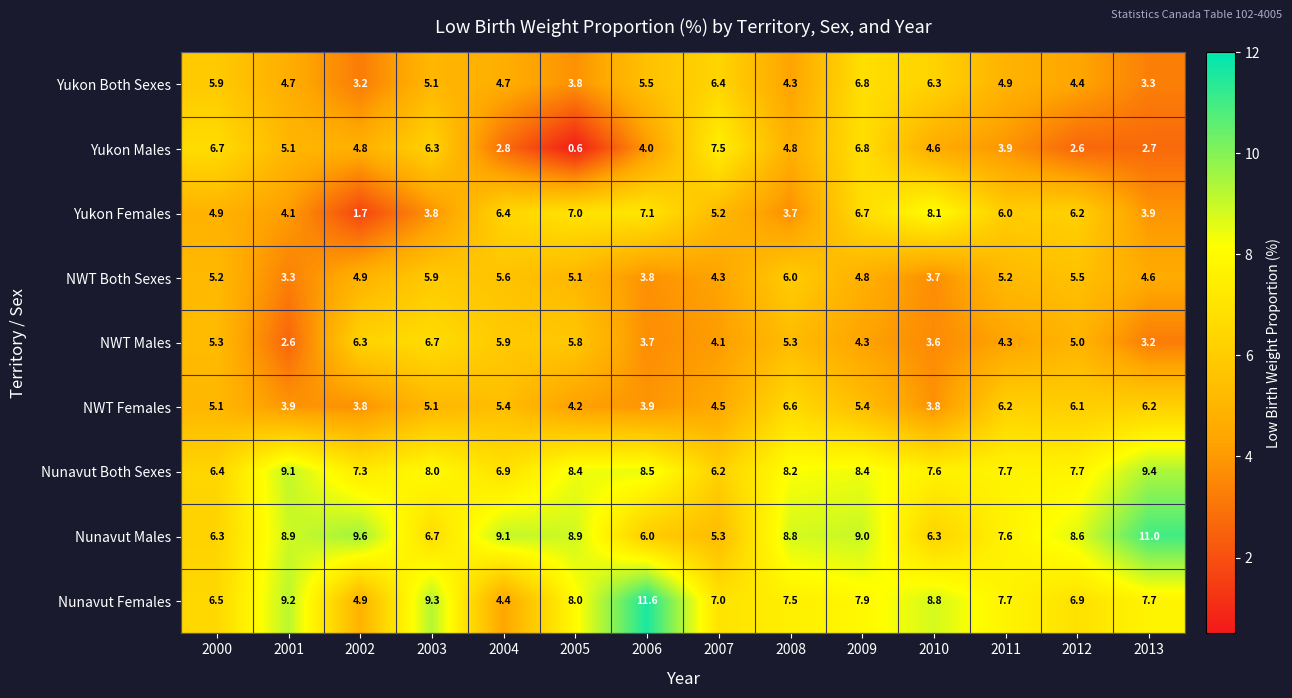

The NWT Both Sexes series shows 4.8 at 2009. True or false?

True